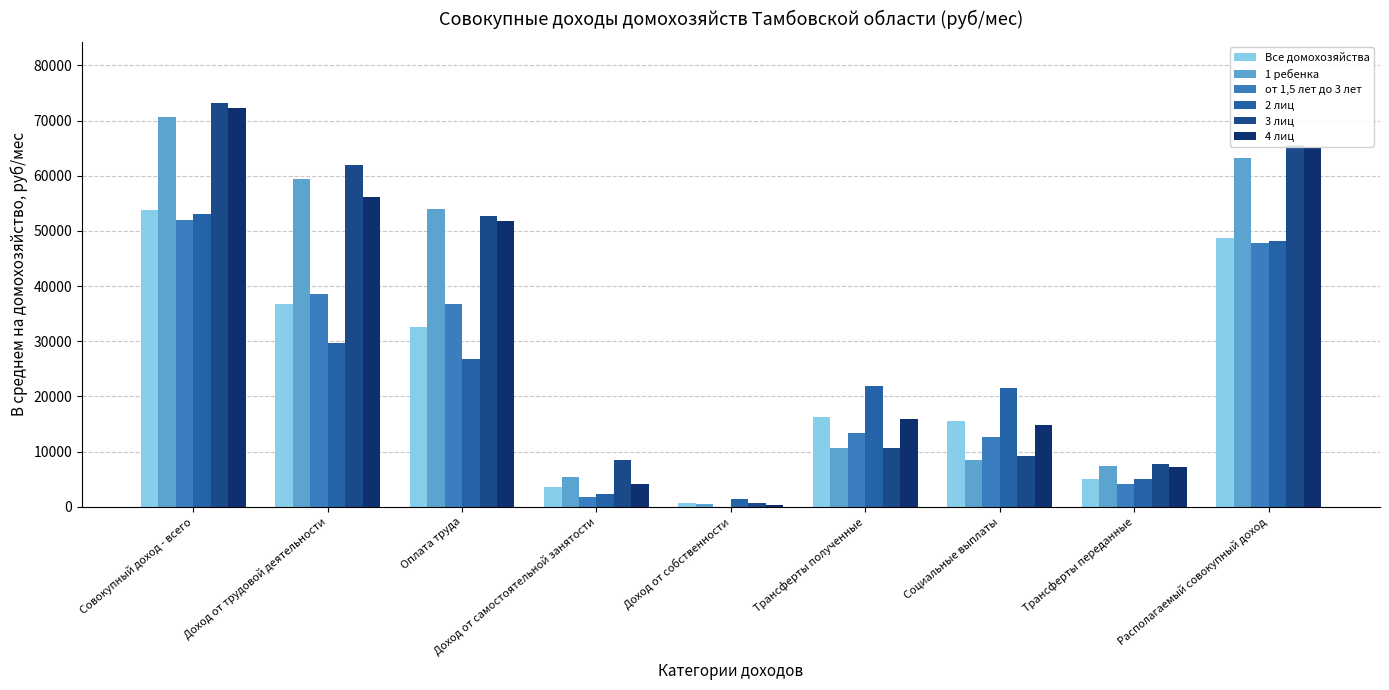

Reading left to right, what are all the values shown in this chart?

Все домохозяйства: 53860.9	36806.5	32657.2	3667.4	744.1	16310.3	15544.4	5056.5	48804.4
1 ребенка: 70584.6	59505.4	53955.3	5369.4	421.5	10657.8	8420.5	7359.7	63224.9
от 1,5 лет до 3 лет: 51920.3	38494.1	36797.3	1696.8	0.0	13426.3	12593.6	4054.3	47866.1
2 лиц: 53063.4	29735.9	26737.3	2367.3	1460.5	21867.0	21453.3	4963.5	48099.9
3 лиц: 73281.5	62046.5	52713.8	8567.4	666.3	10568.7	9181.2	7702.7	65578.8
4 лиц: 72344.5	56199.4	51756.4	4150.2	281.7	15863.4	14820.0	7247.6	65096.9